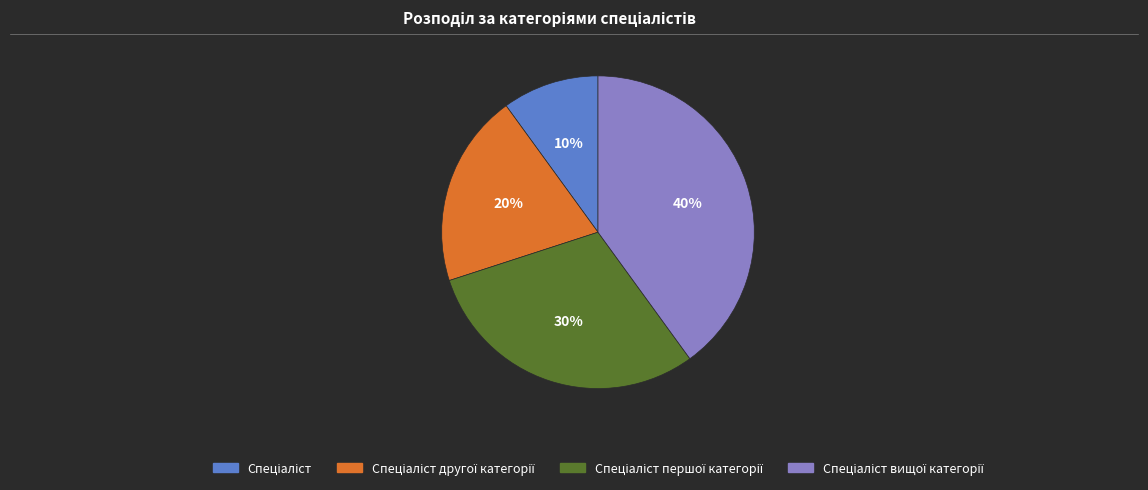

To the nearest percent, what is the average slice percentage?

25%